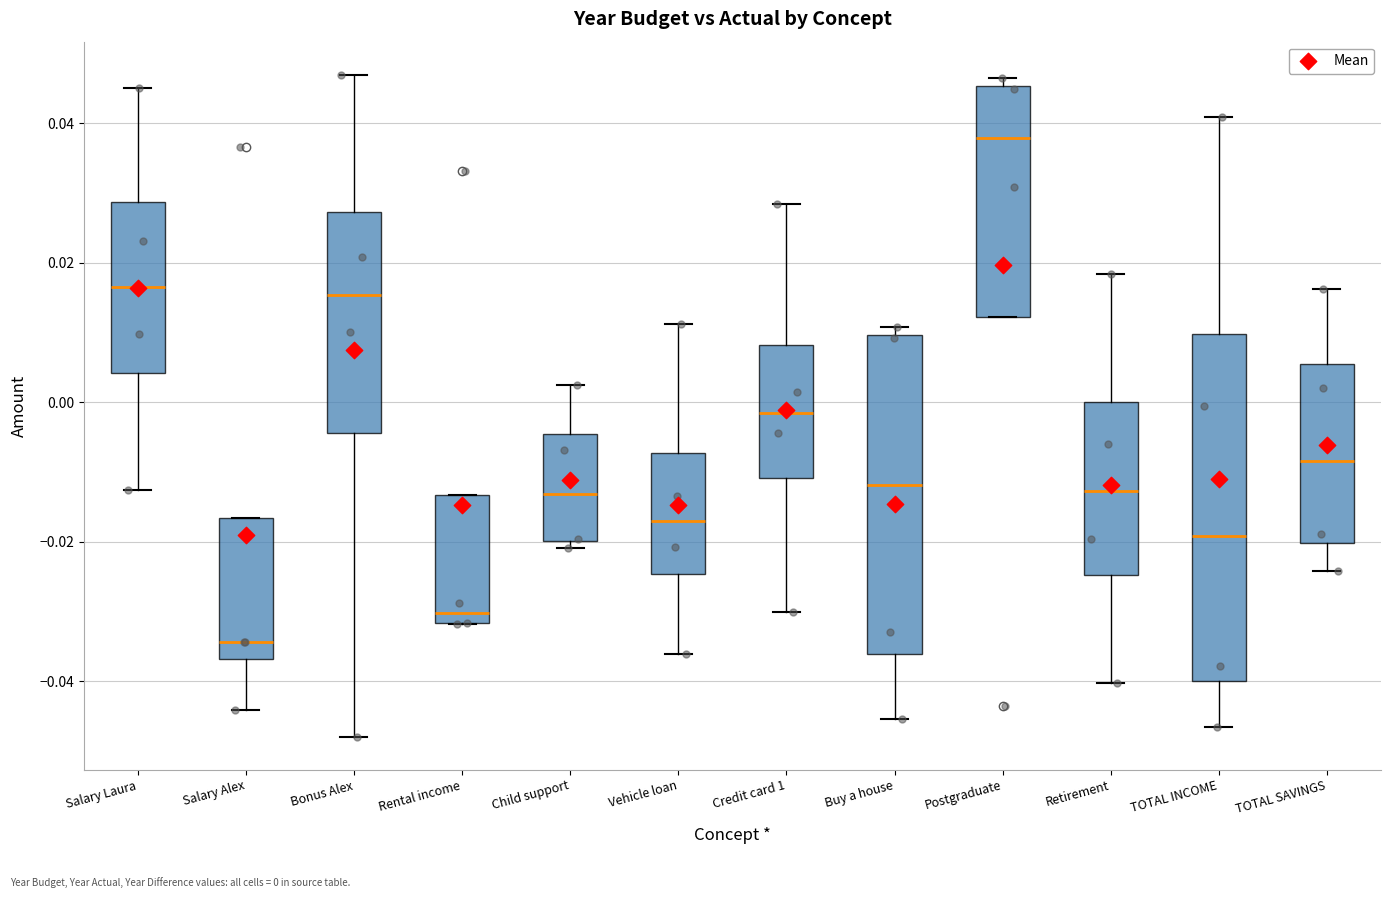

Which box is the tallest, from its lower edge to its upper edge?

TOTAL INCOME